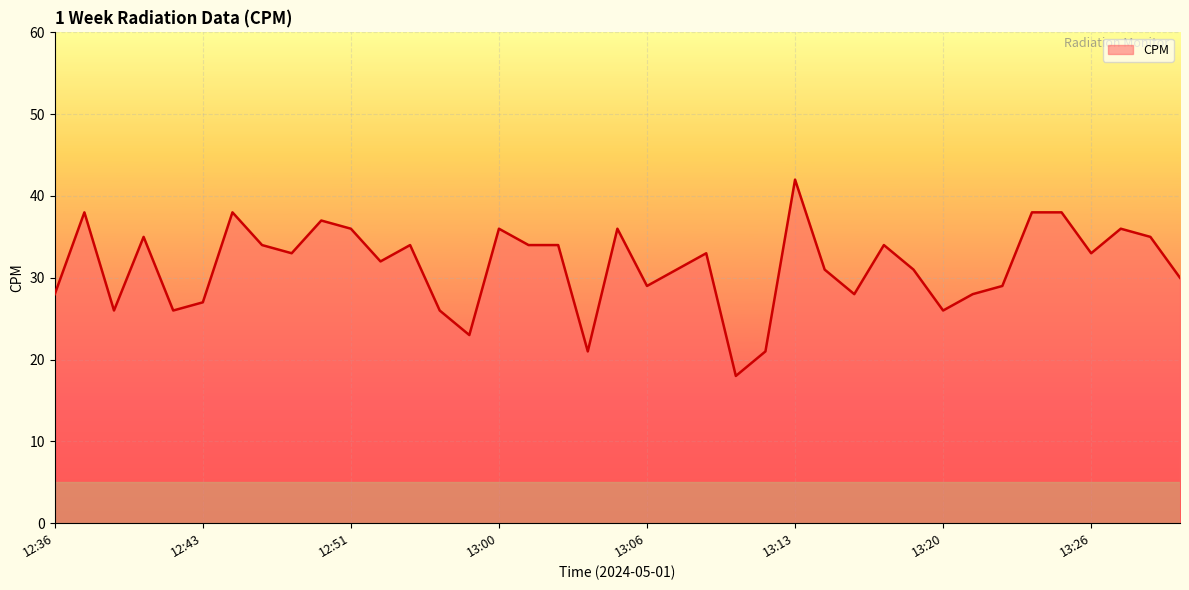

What is the sum of all values?

1225